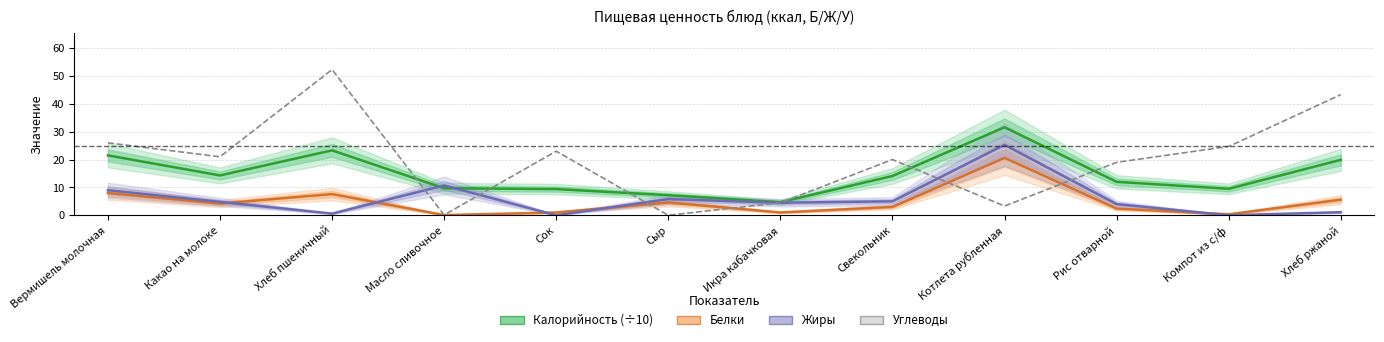

How many lines are shown in the chart?

4